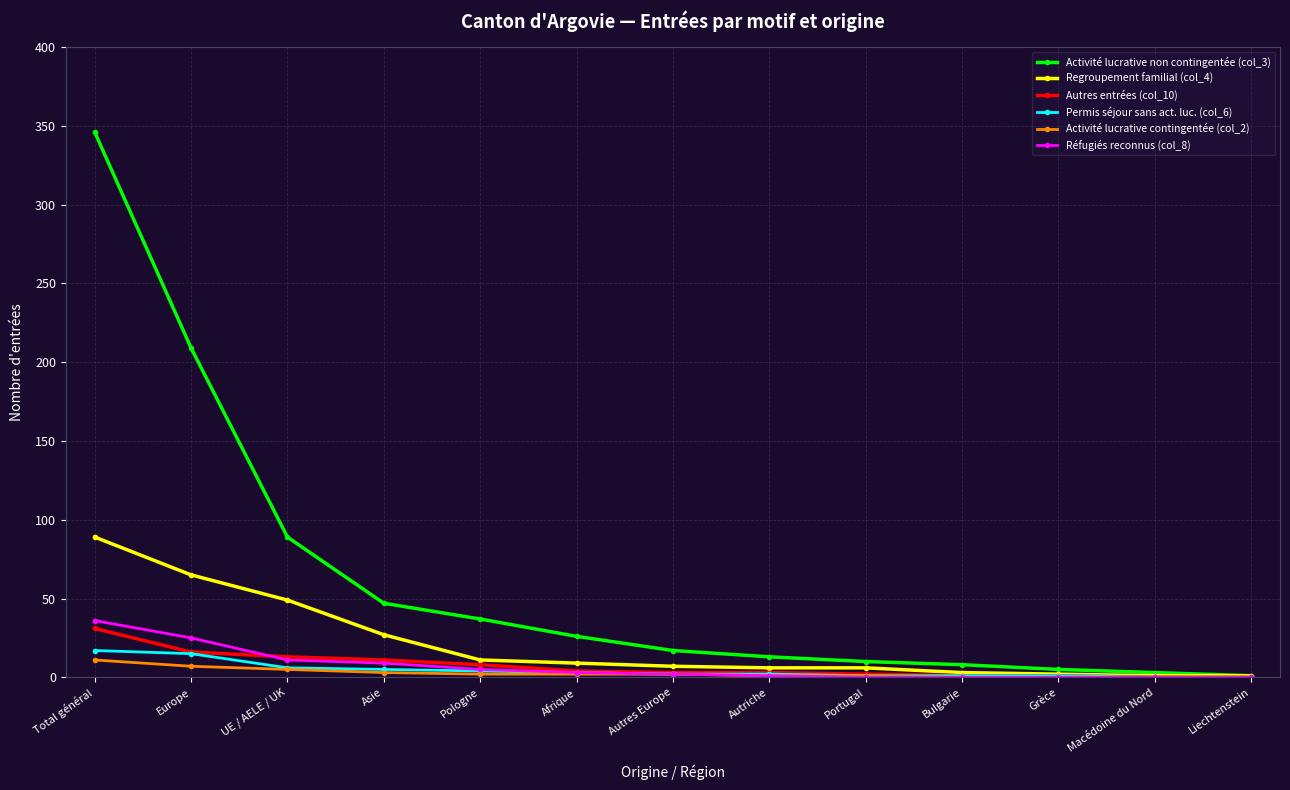

What is the difference between the maximum and minimum values in the Activité lucrative contingentée (col_2) series?

11